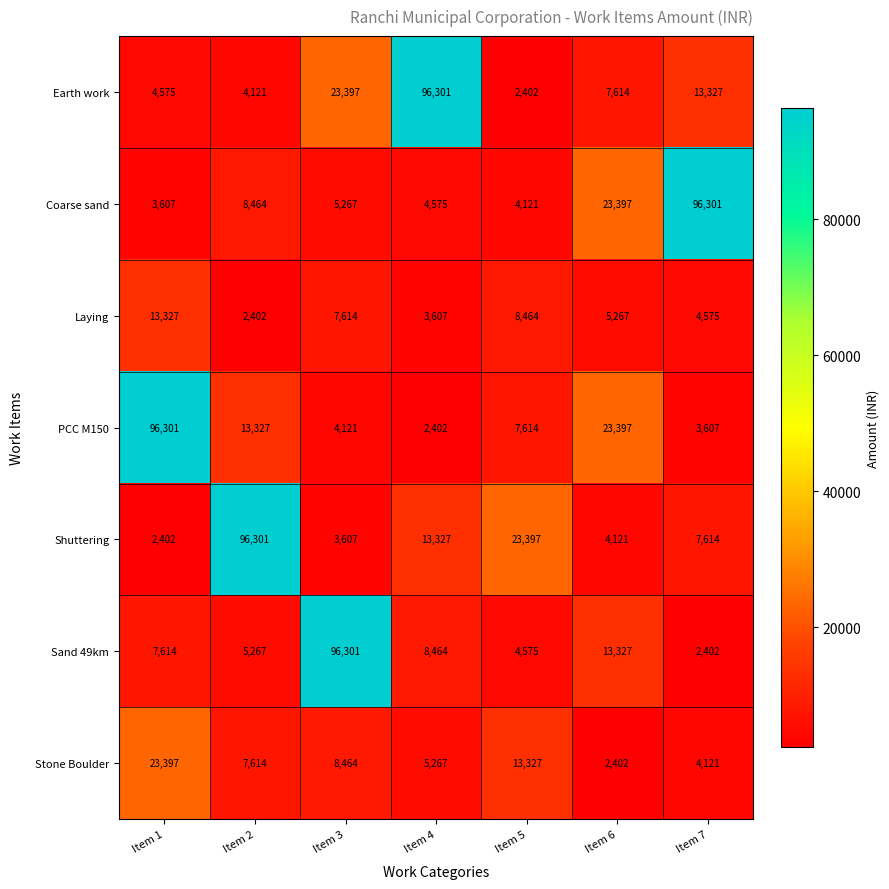

True or false: Sand 49km has a value of 7446 at Item 2.

False